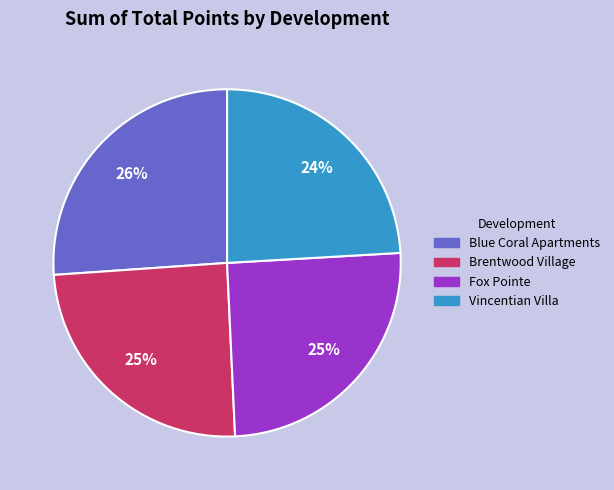

Is there a majority slice in this chart?

No